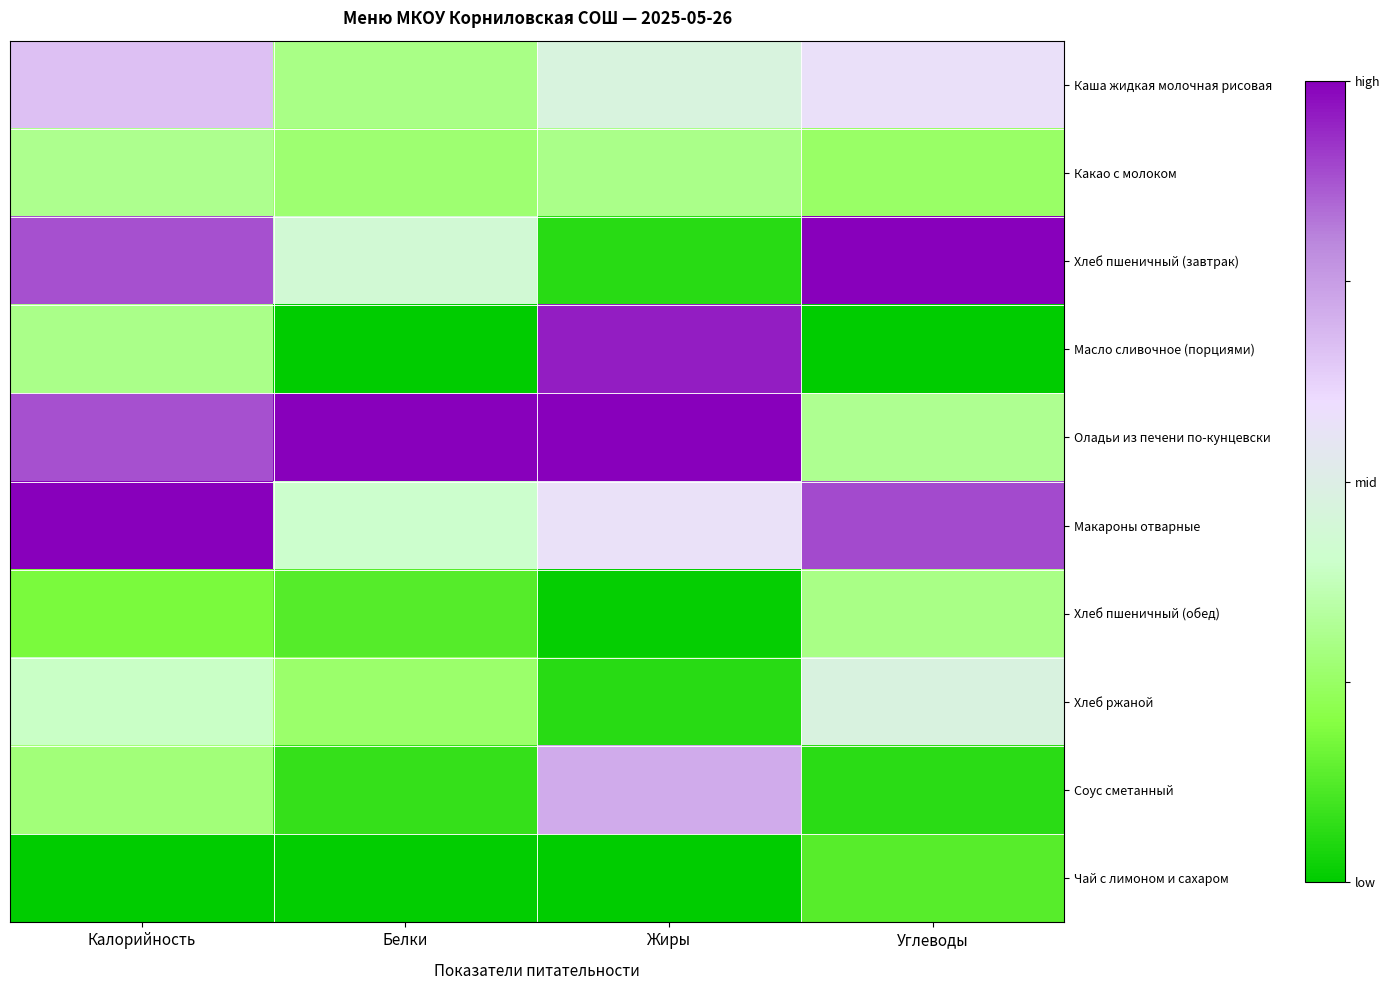

Which series changed the most between Калорийность and Белки?

Макароны отварные